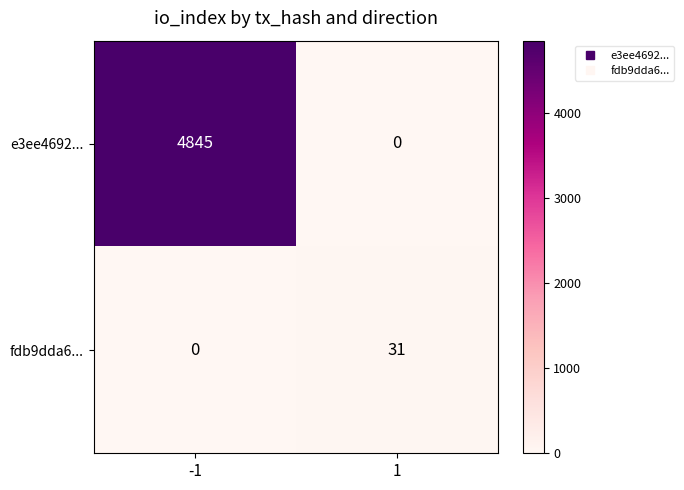

Reading right to left, extract all data points from this chart.

e3ee4692...: 1=0	-1=4845
fdb9dda6...: 1=31	-1=0